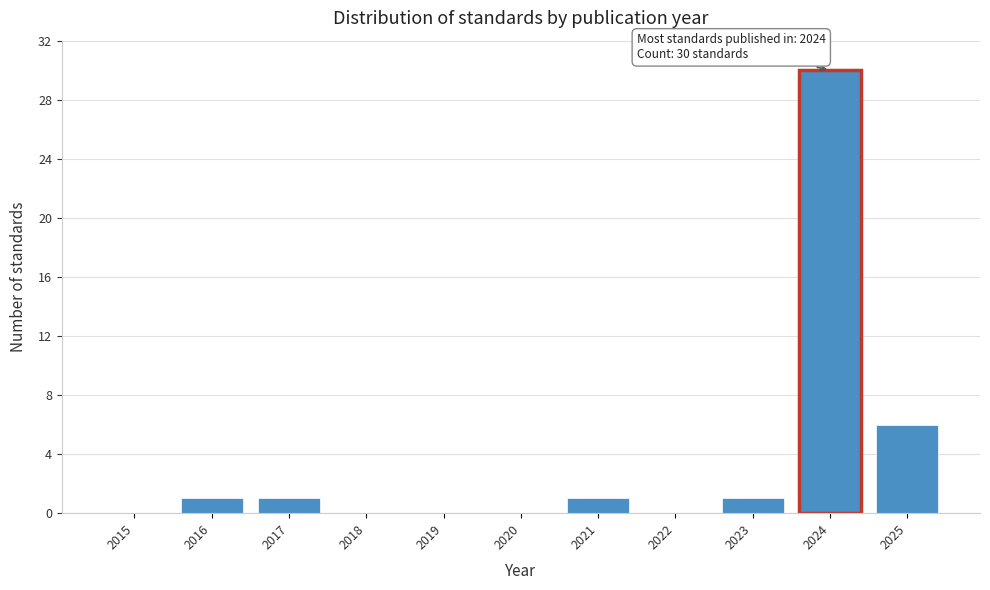

Reading left to right, what are all the values shown in this chart?

2015=0	2016=1	2017=1	2018=0	2019=0	2020=0	2021=1	2022=0	2023=1	2024=30	2025=6